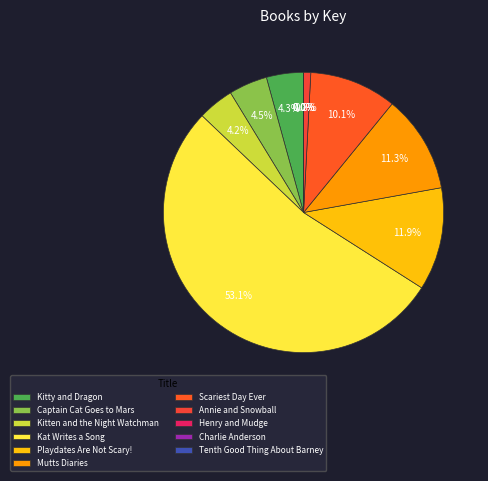

Is there any slice that represents more than half of the pie?

Yes